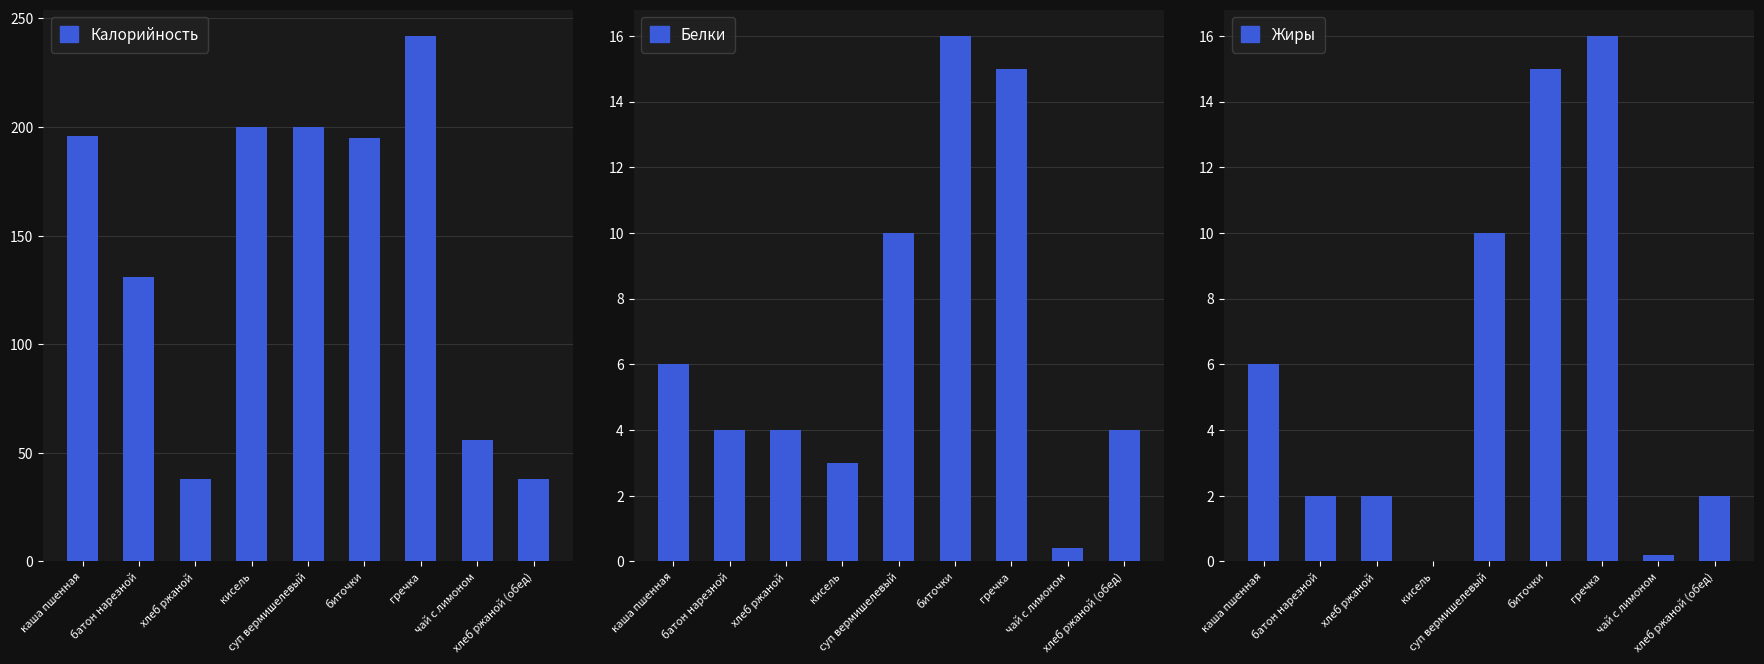

List the labels in order of Калорийность value, smallest first.

хлеб ржаной, хлеб ржаной (обед), чай с лимоном, батон нарезной, биточки, каша пшенная, кисель, суп вермишелевый, гречка